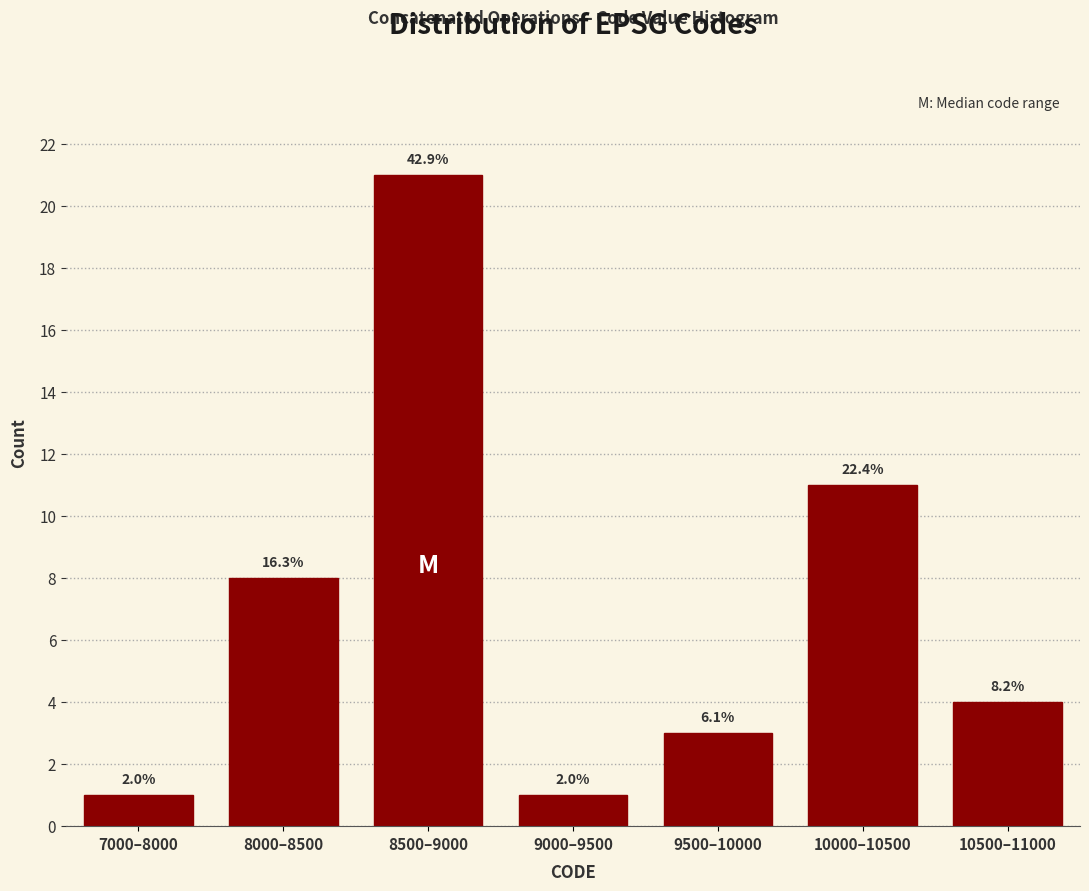

Are the bars horizontal?

No